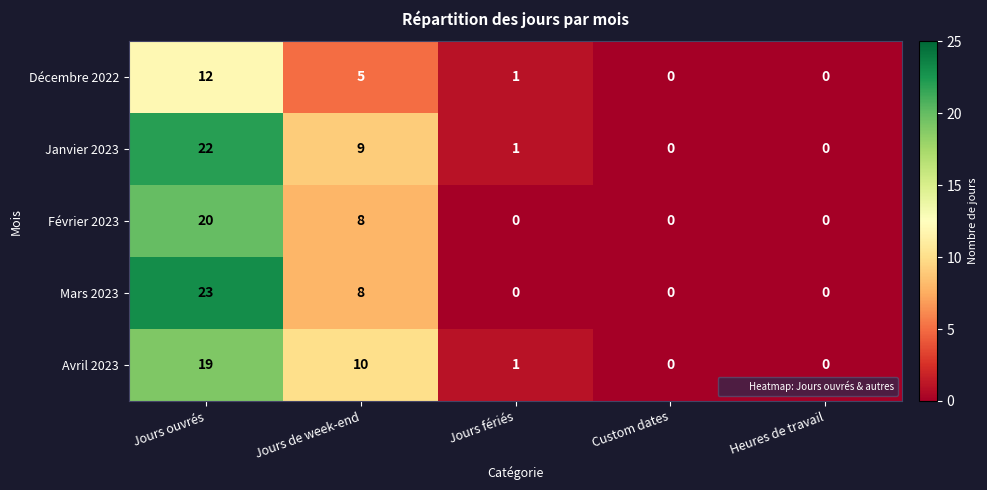

Is it true that Décembre 2022 equals 0 at Jours fériés?

False